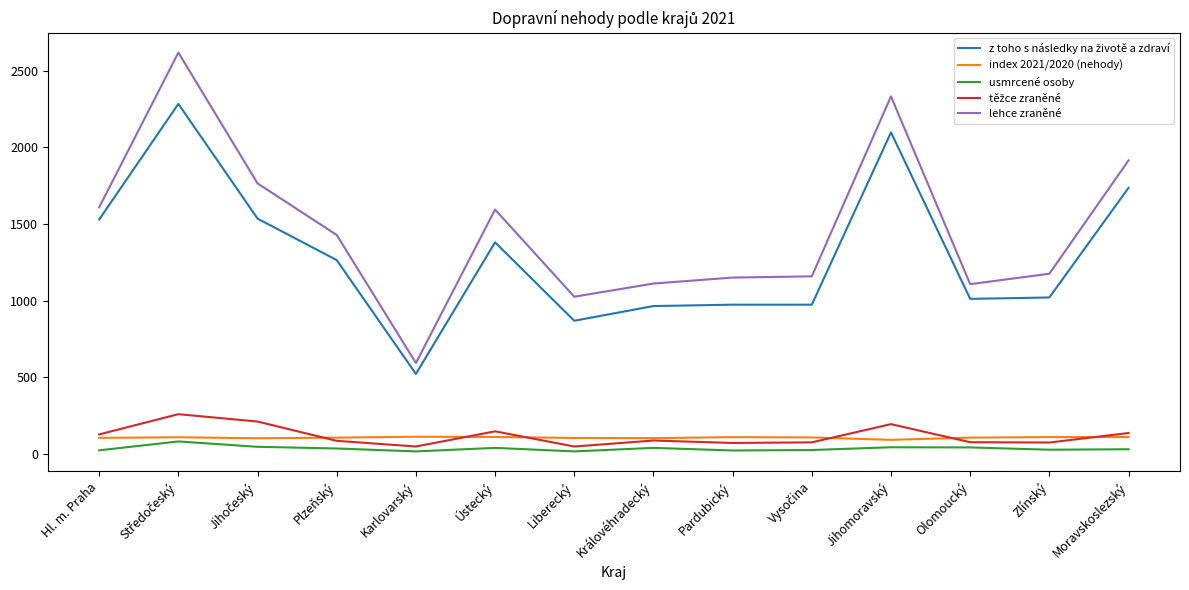

Which series changed the most between Karlovarský and Moravskoslezský?

lehce zraněné